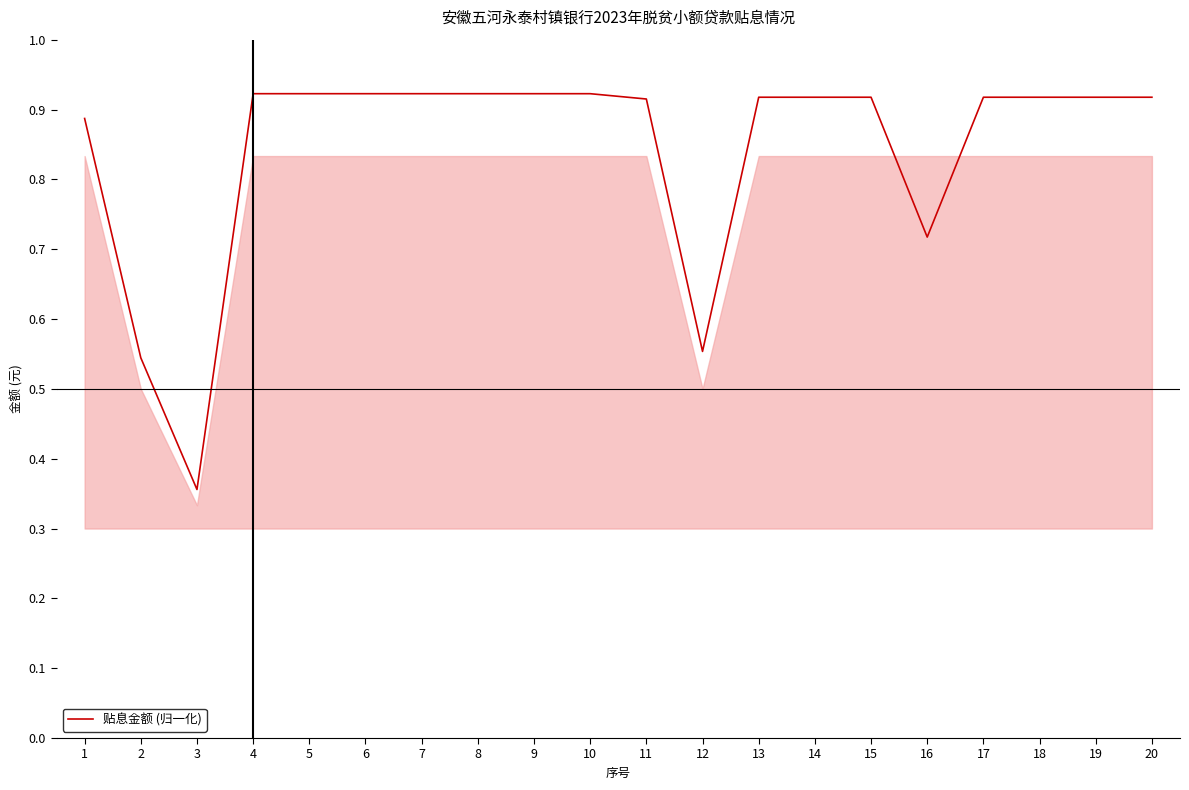

Is it true that the value at 14 is 1.4?

False